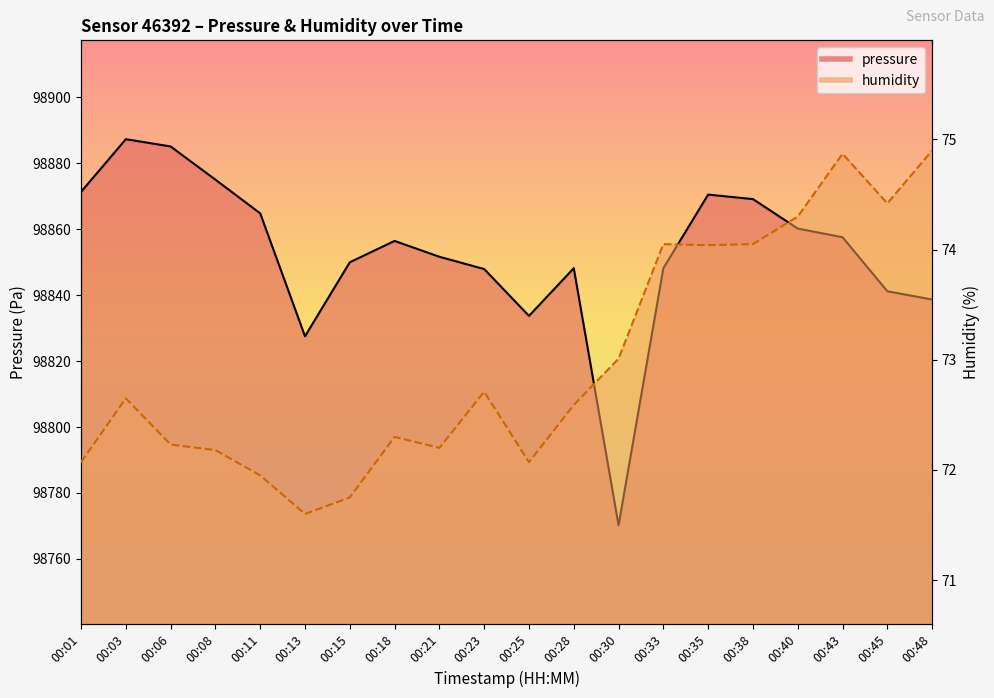

Count the number of data series in this chart.

2